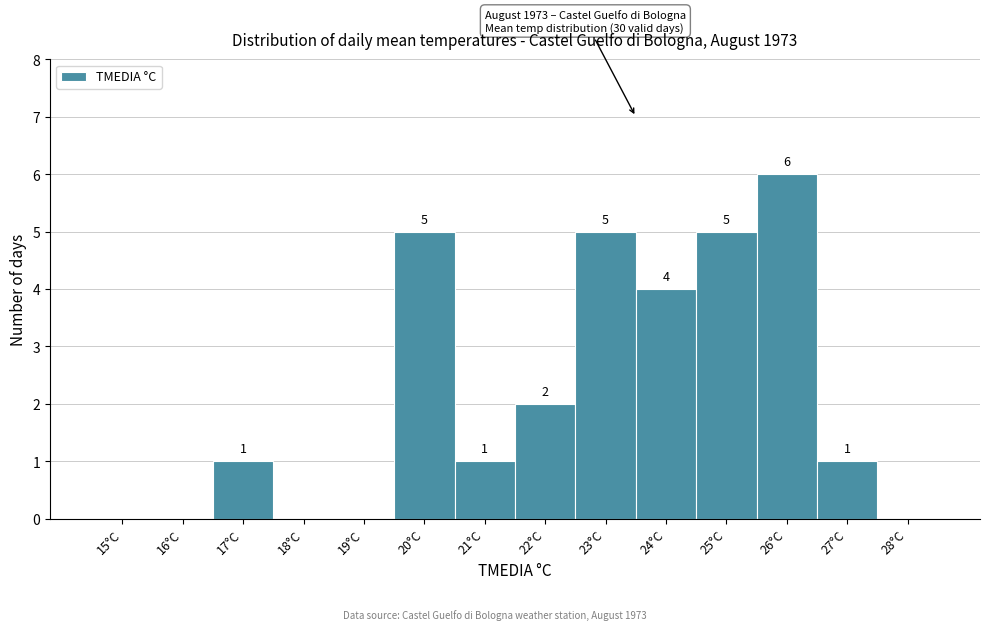

Reading left to right, what are all the values shown in this chart?

15°C=0	16°C=0	17°C=1	18°C=0	19°C=0	20°C=5	21°C=1	22°C=2	23°C=5	24°C=4	25°C=5	26°C=6	27°C=1	28°C=0